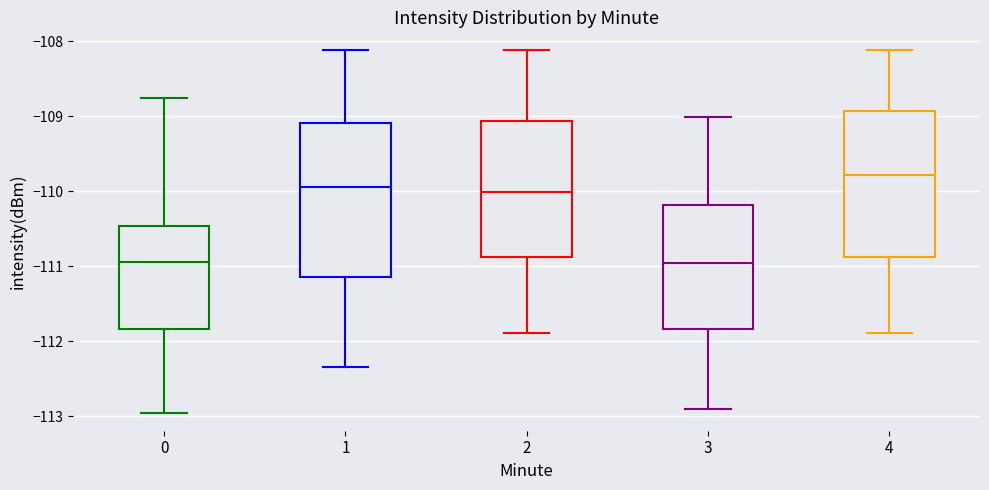

Reading left to right, transcribe this box plot: for each box, give where its median line is, the range the box spans, and where its two whiskers end, as read against the y-axis. The values are not printed on the chart, so give them approximately, as read against the axis.

0: median -110.9, box -111.8 to -110.5, whiskers -113.0 to -108.8
1: median -109.9, box -111.2 to -109.1, whiskers -112.3 to -108.1
2: median -110.0, box -110.9 to -109.1, whiskers -111.9 to -108.1
3: median -111.0, box -111.8 to -110.2, whiskers -112.9 to -109.0
4: median -109.8, box -110.9 to -108.9, whiskers -111.9 to -108.1